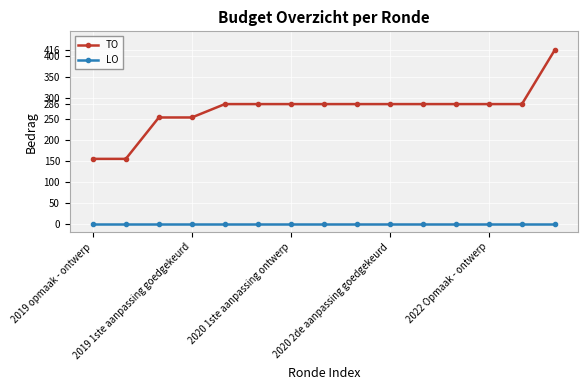

True or false: TO and LO intersect in this chart.

False